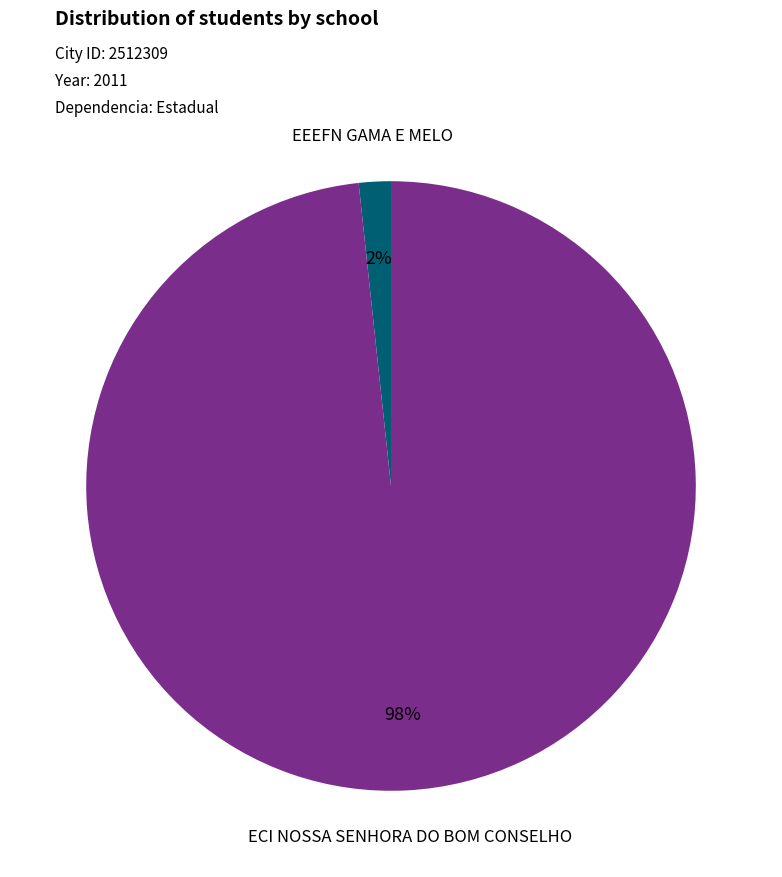

Which slice is the smallest?

EEEFN GAMA E MELO